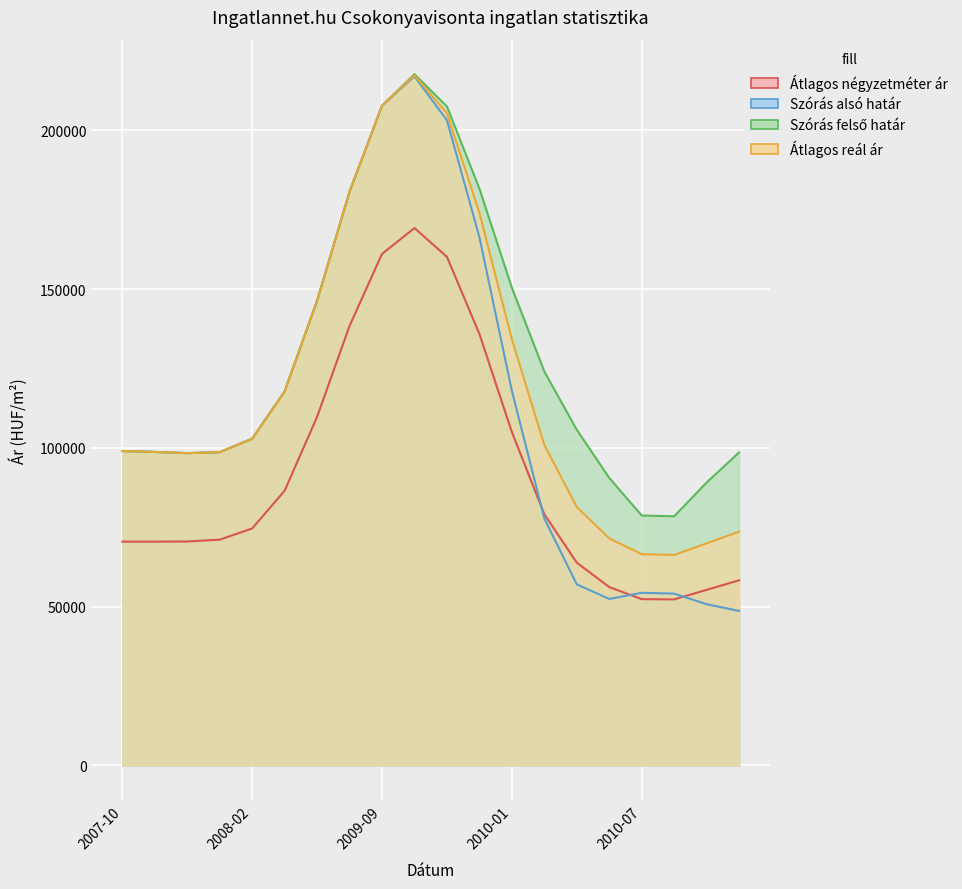

True or false: Átlagos reál ár and Szórás felső határ cross at least once.

False